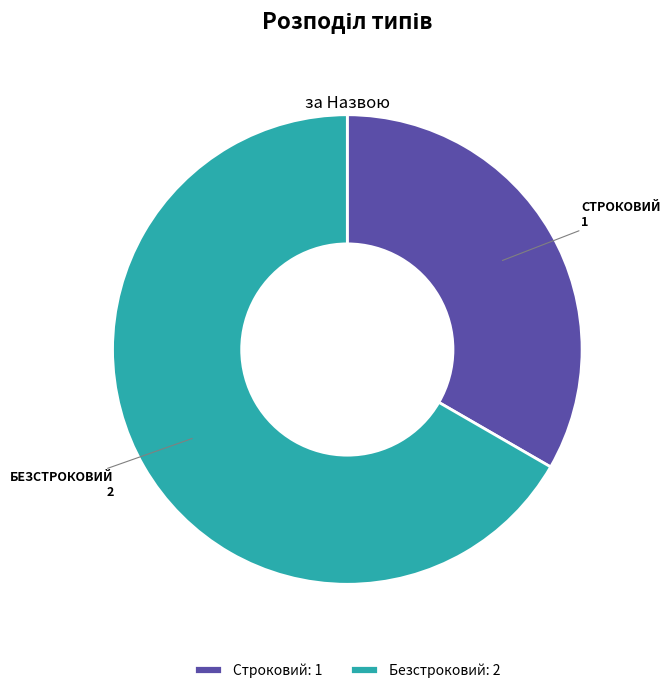

Approximately how many times larger is the value at Строковий compared to Безстроковий?

0.5